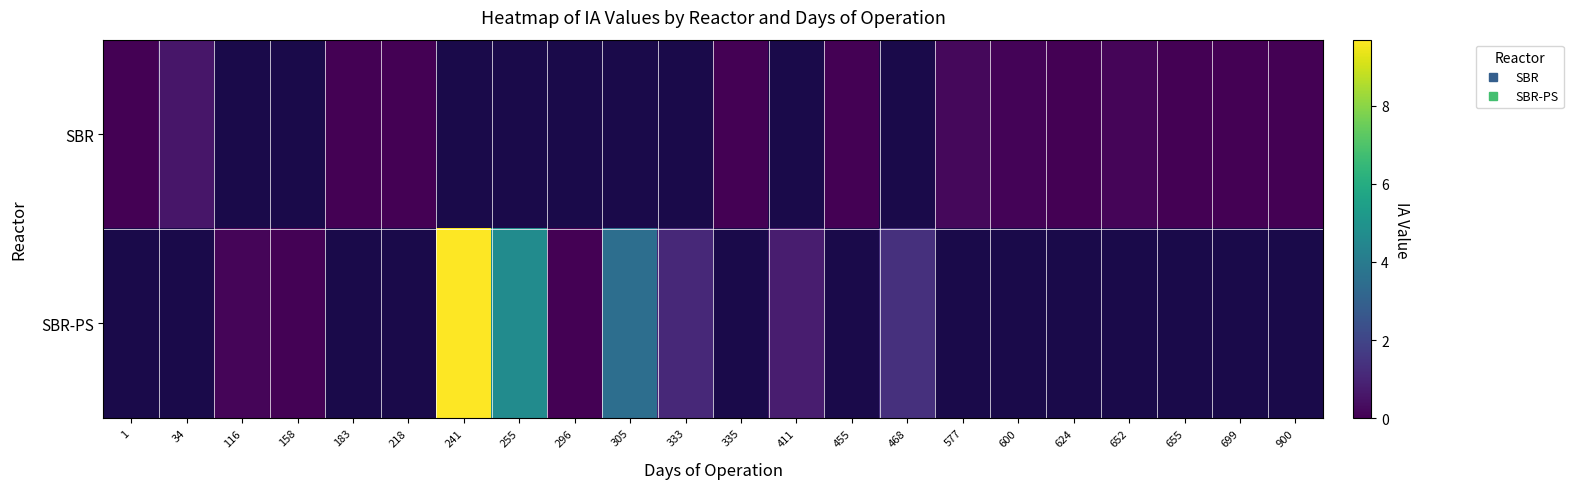

Which has a higher value, 900 or 652?

652